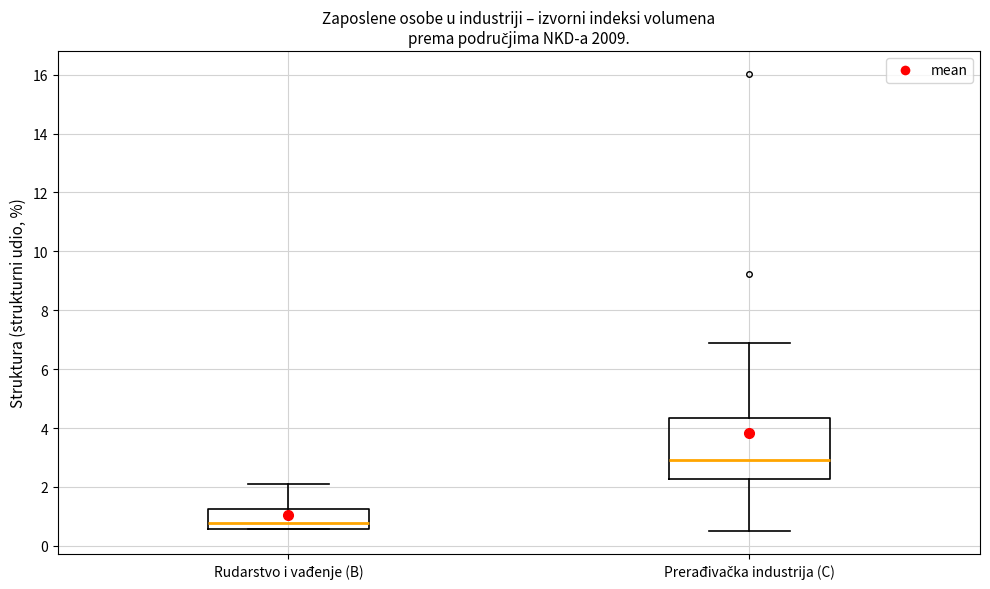

Which box is the tallest, from its lower edge to its upper edge?

Prerađivačka industrija (C)